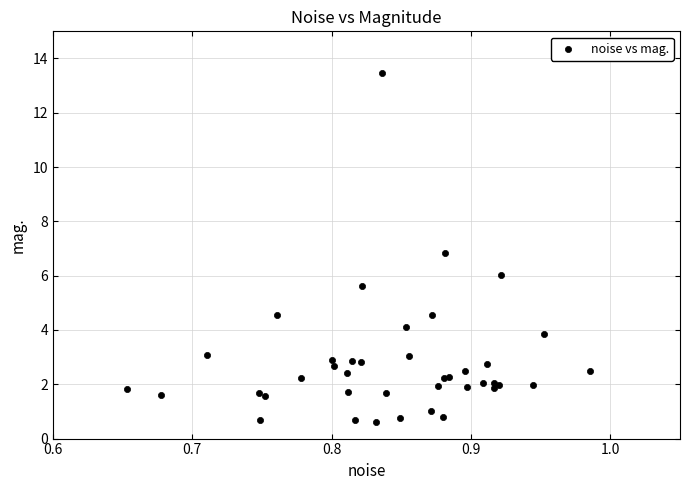

What Y value in the scatter plot is closest to 7?

6.8